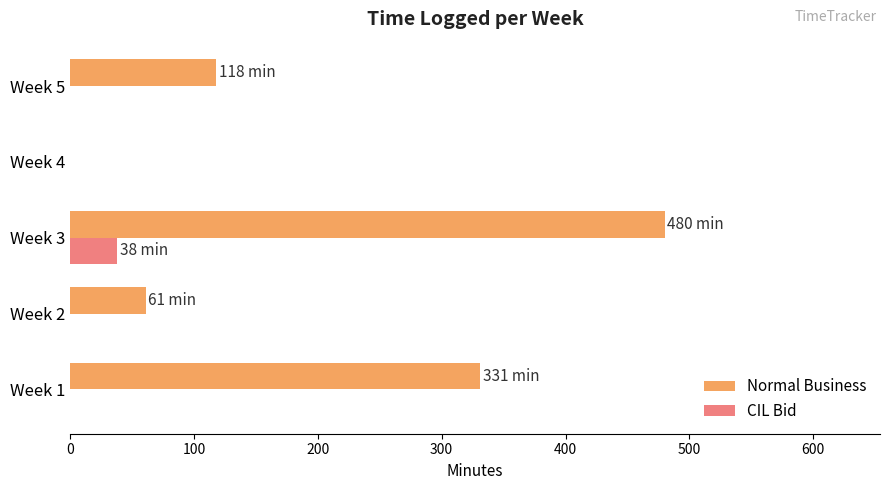

Which series has the largest total across all categories?

Normal Business